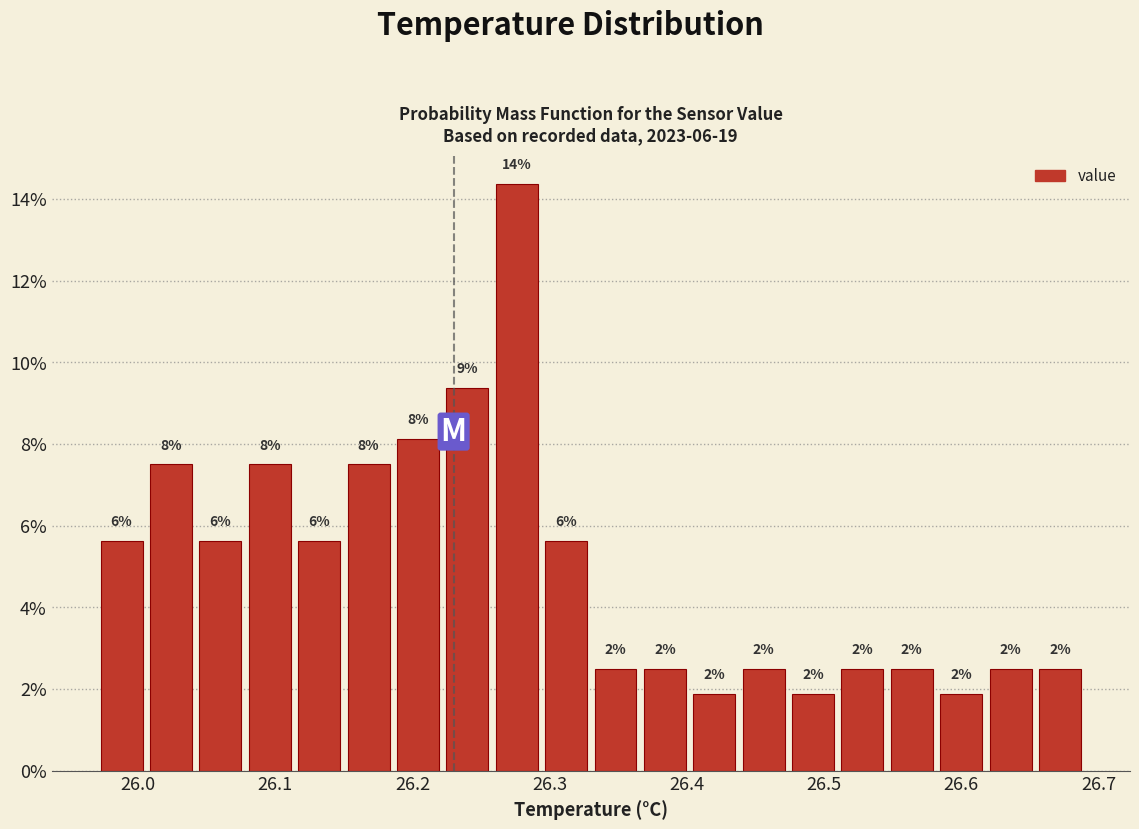

Around what value on the x-axis is the tallest bar? Give the approximate position of its centre, as read against the axis.

26.28